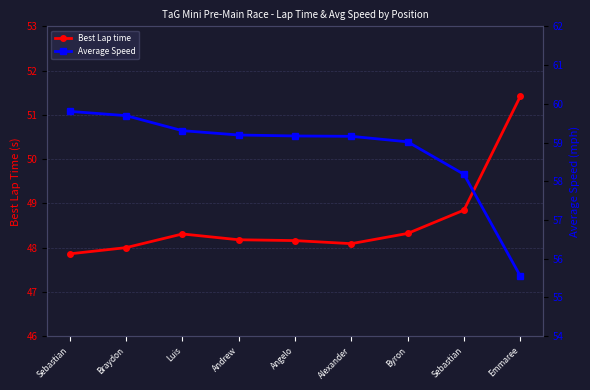

What is the highest value of the Average Speed series?

59.8